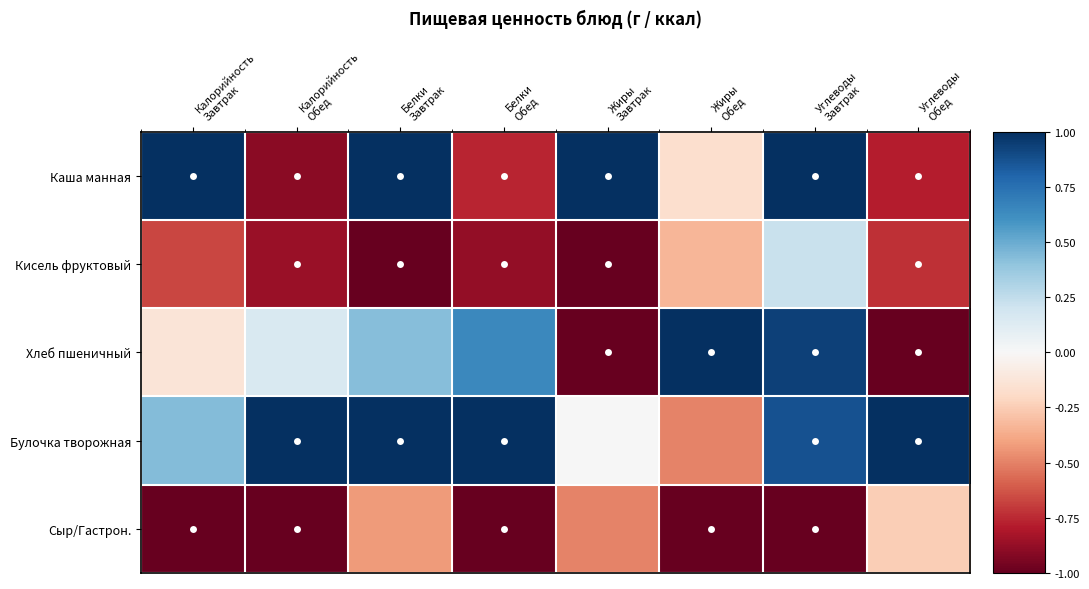

Reading left to right, what are all the values shown in this chart?

Каша манная: Калорийность
Завтрак=1.0	Калорийность
Обед=-0.9	Белки
Завтрак=1.0	Белки
Обед=-0.8	Жиры
Завтрак=1.0	Жиры
Обед=-0.2	Углеводы
Завтрак=1.0	Углеводы
Обед=-0.8
Кисель фруктовый: Калорийность
Завтрак=-0.7	Калорийность
Обед=-0.9	Белки
Завтрак=-1.0	Белки
Обед=-0.9	Жиры
Завтрак=-1.0	Жиры
Обед=-0.3	Углеводы
Завтрак=0.2	Углеводы
Обед=-0.7
Хлеб пшеничный: Калорийность
Завтрак=-0.1	Калорийность
Обед=0.2	Белки
Завтрак=0.4	Белки
Обед=0.6	Жиры
Завтрак=-1.0	Жиры
Обед=1.0	Углеводы
Завтрак=0.9	Углеводы
Обед=-1.0
Булочка творожная: Калорийность
Завтрак=0.4	Калорийность
Обед=1.0	Белки
Завтрак=1.0	Белки
Обед=1.0	Жиры
Завтрак=0.0	Жиры
Обед=-0.5	Углеводы
Завтрак=0.9	Углеводы
Обед=1.0
Сыр/Гастрон.: Калорийность
Завтрак=-1.0	Калорийность
Обед=-1.0	Белки
Завтрак=-0.4	Белки
Обед=-1.0	Жиры
Завтрак=-0.5	Жиры
Обед=-1.0	Углеводы
Завтрак=-1.0	Углеводы
Обед=-0.2